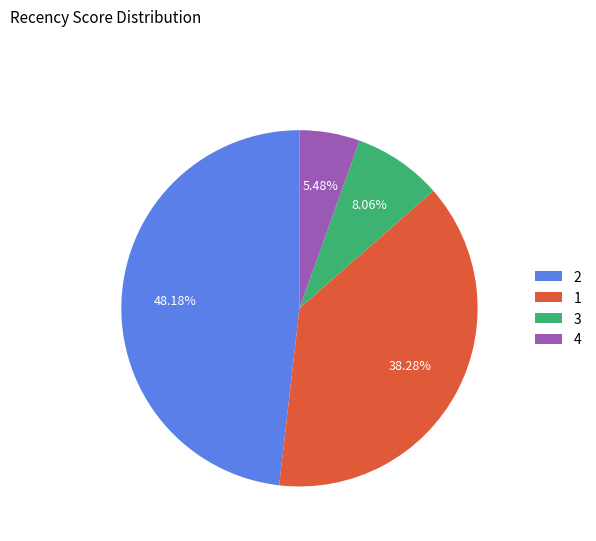

Combined, what portion of the pie is 4 and 3?

13.5%